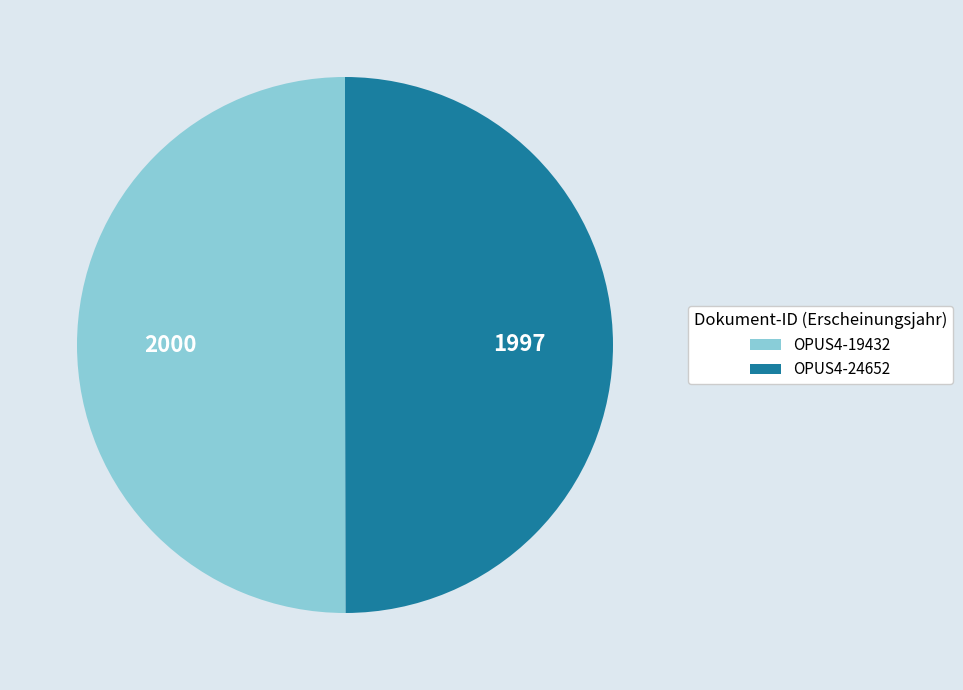

Is it true that OPUS4-19432 is 50% of the pie?

True